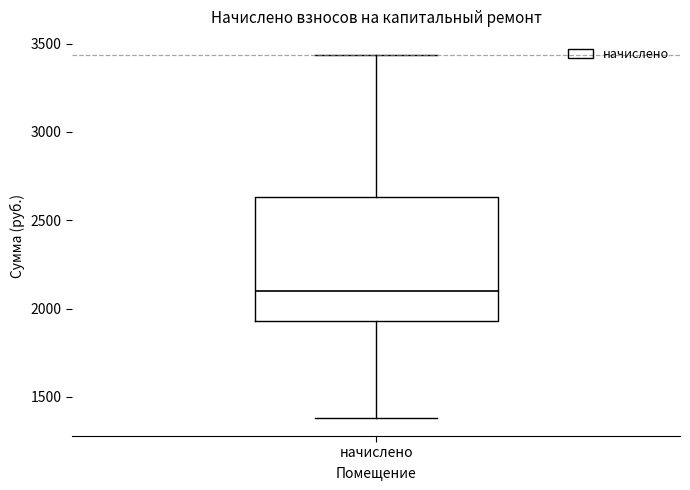

Read this box plot against the y-axis: the position of the median line, the range covered by the box, and the ends of both whiskers. The values are not printed on the chart, so give them approximately, as read against the axis.

median 2100, box 1950 to 2650, whiskers 1400 to 3450